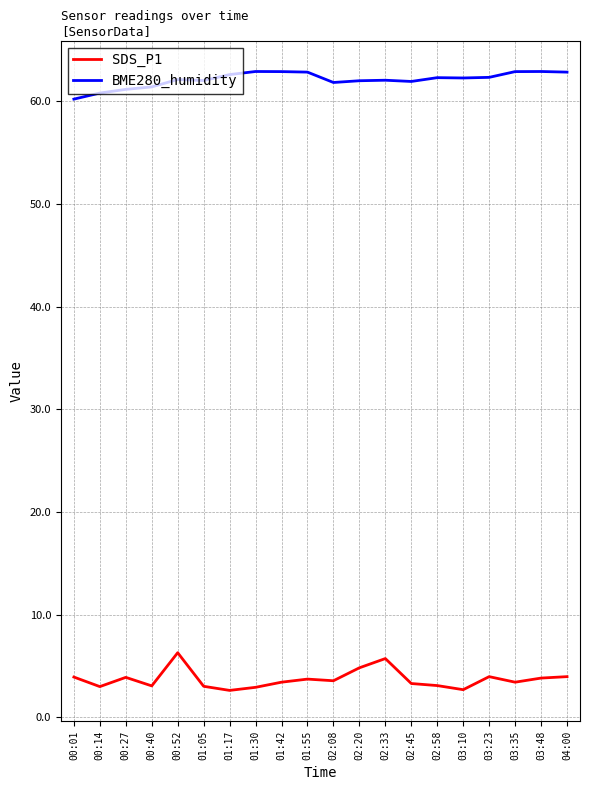

Which series has the widest spread of values?

SDS_P1